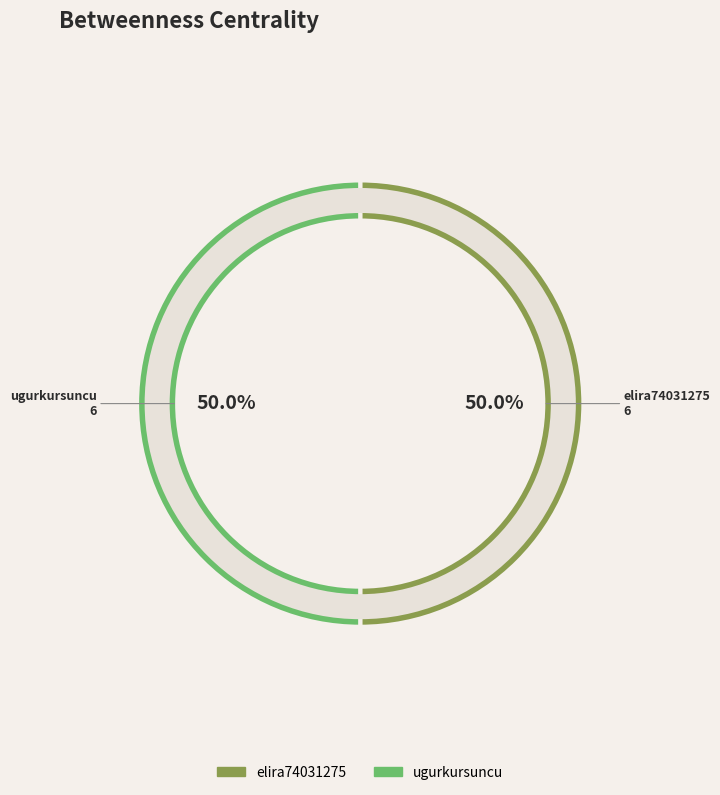

True or false: ugurkursuncu accounts for 50% of the total.

True